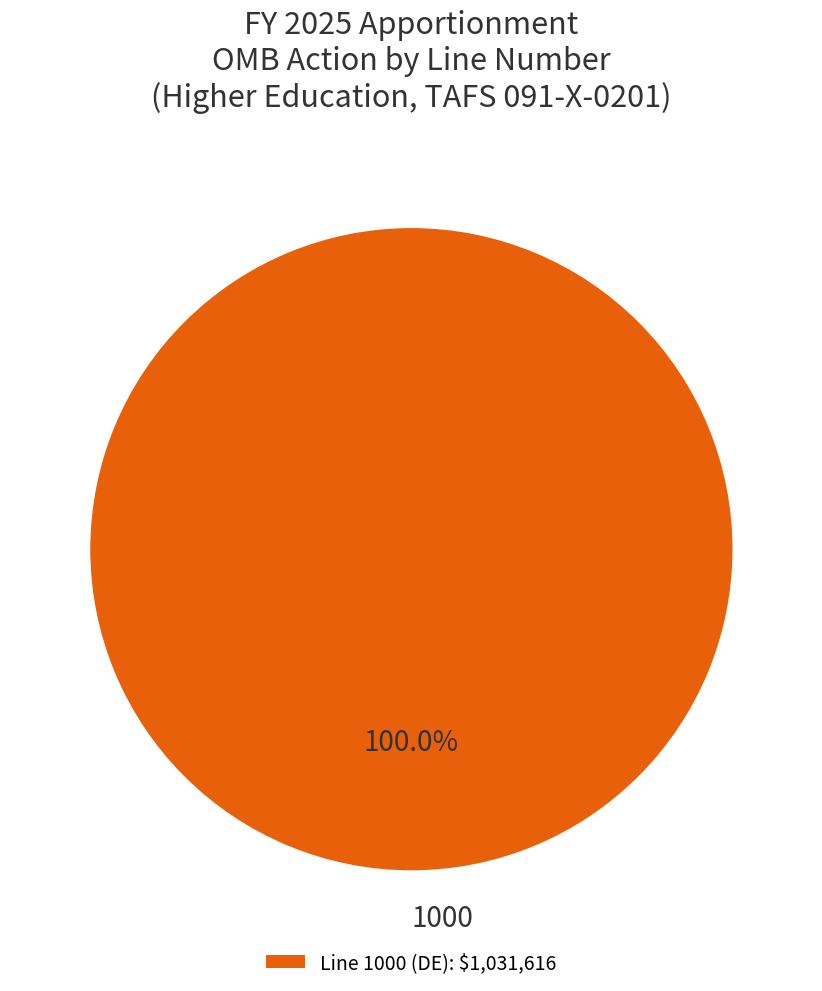

Rank the categories by value from highest to lowest.

Line 1000 (DE): $1,031,616